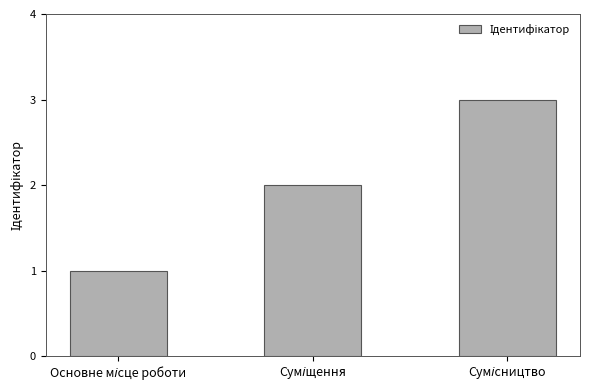

What is the maximum value shown in the chart?

3